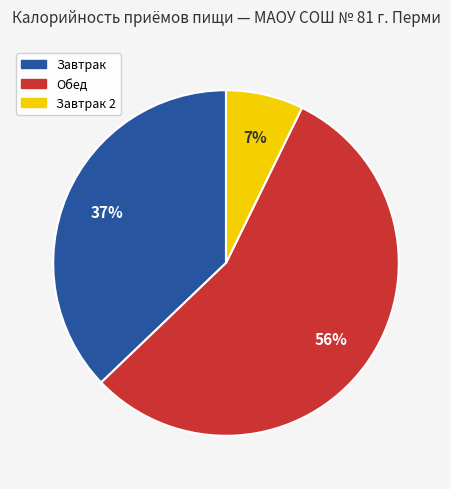

To the nearest percent, what is the average slice percentage?

33%